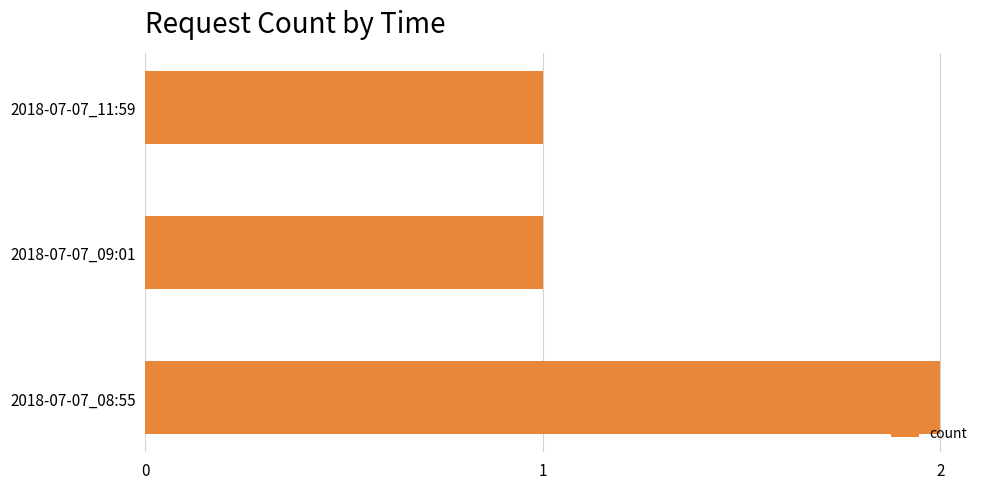

The value at 2018-07-07_09:01 is 0. True or false?

False